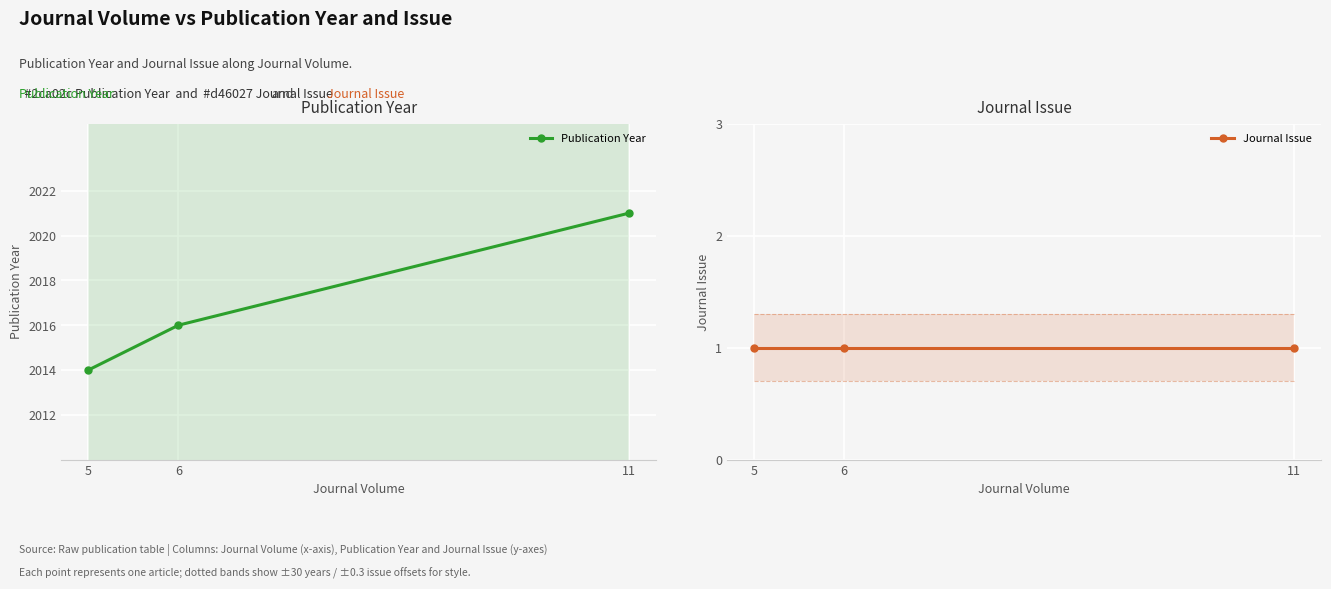

Reading right to left, list all the values displayed in this chart.

Publication Year: 11=2021	6=2016	5=2014
Journal Issue: 11=1	6=1	5=1